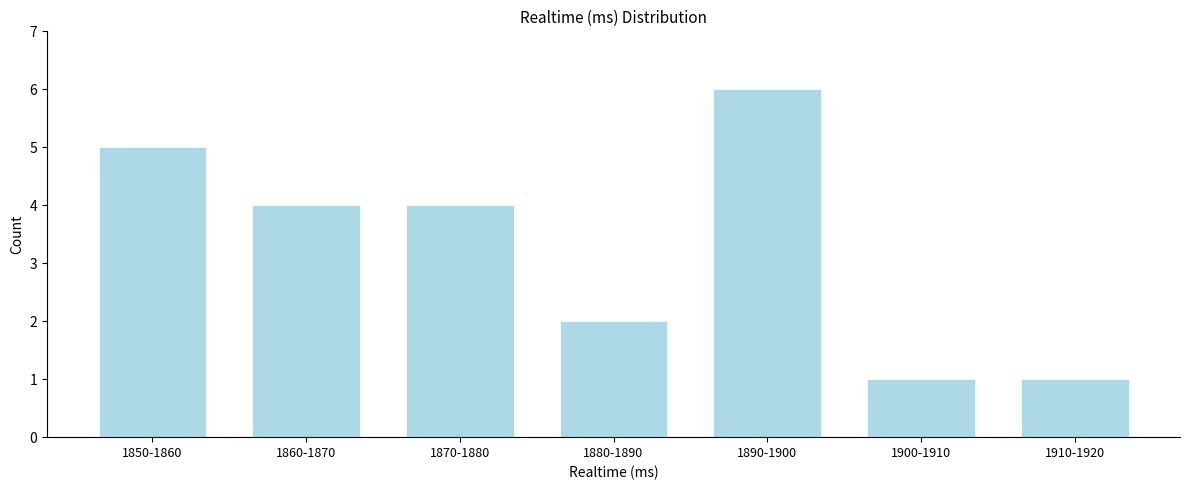

Reading left to right, list all the values displayed in this chart.

1850-1860=5	1860-1870=4	1870-1880=4	1880-1890=2	1890-1900=6	1900-1910=1	1910-1920=1